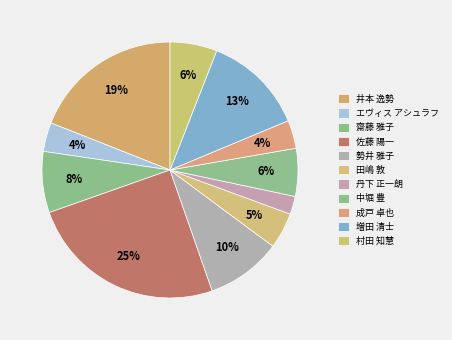

How many slices are in this pie chart?

11